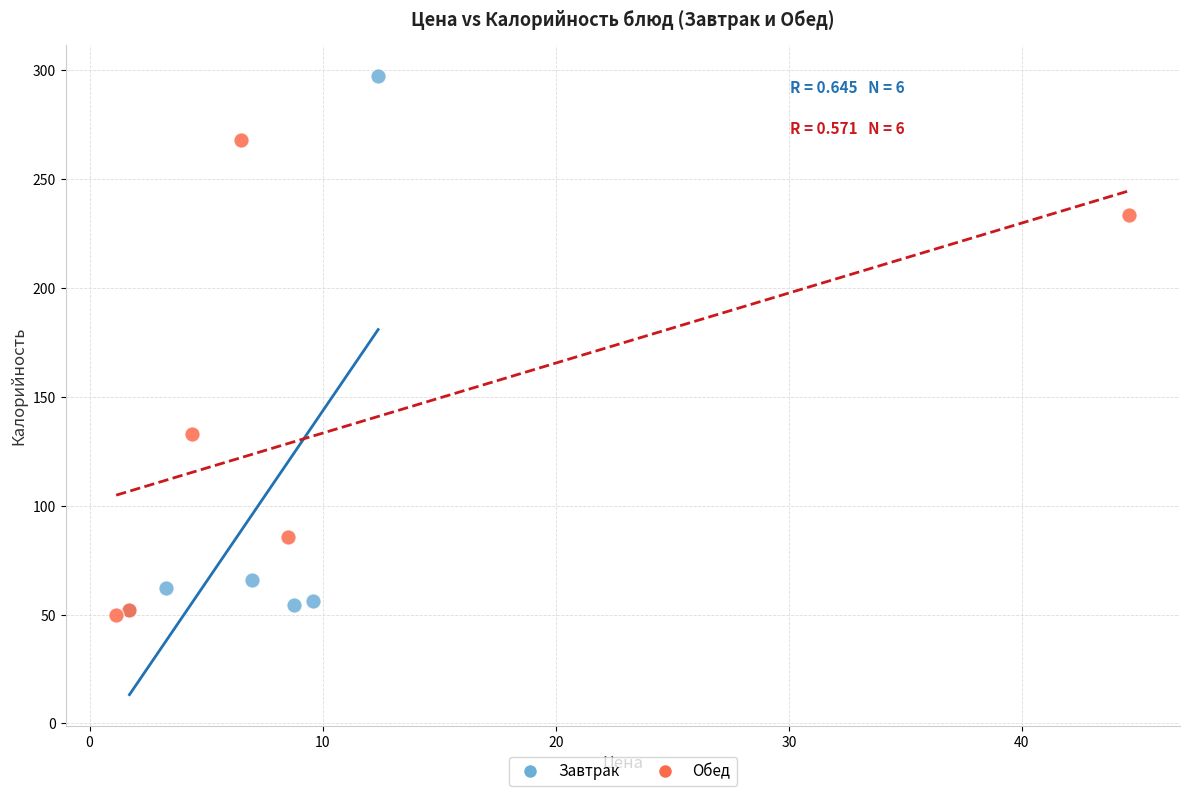

Which series reaches the maximum Y coordinate?

Завтрак